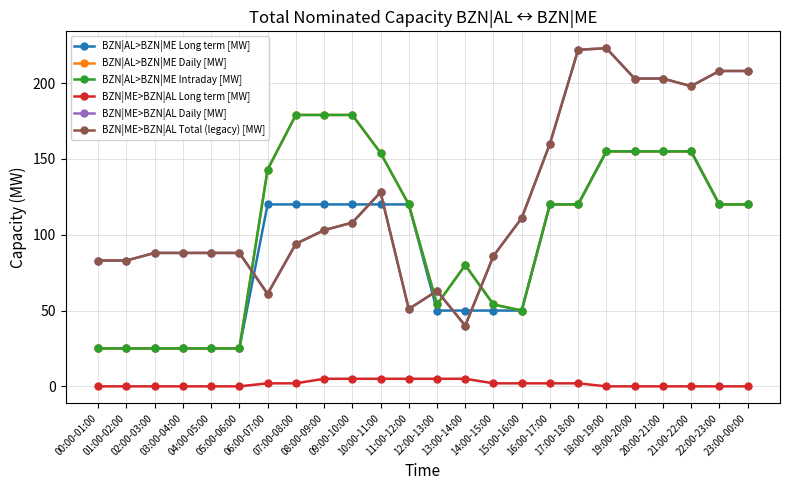

Which series ends up on top after the final intersection of BZN|ME>BZN|AL Daily [MW] and BZN|AL>BZN|ME Intraday [MW]?

BZN|ME>BZN|AL Daily [MW]